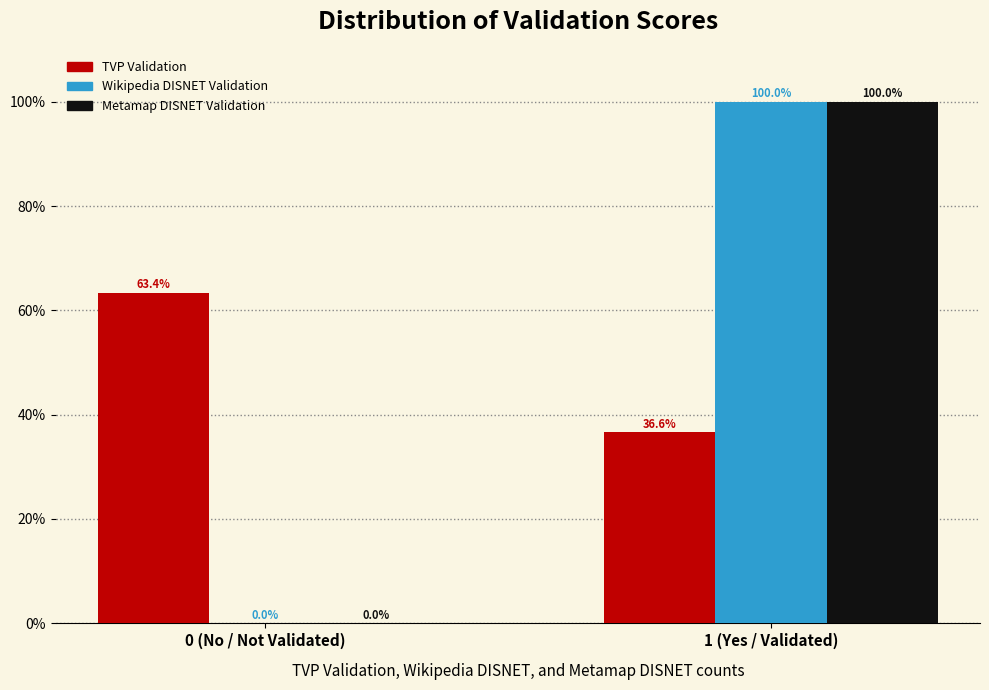

Does the chart contain stacked bars?

No